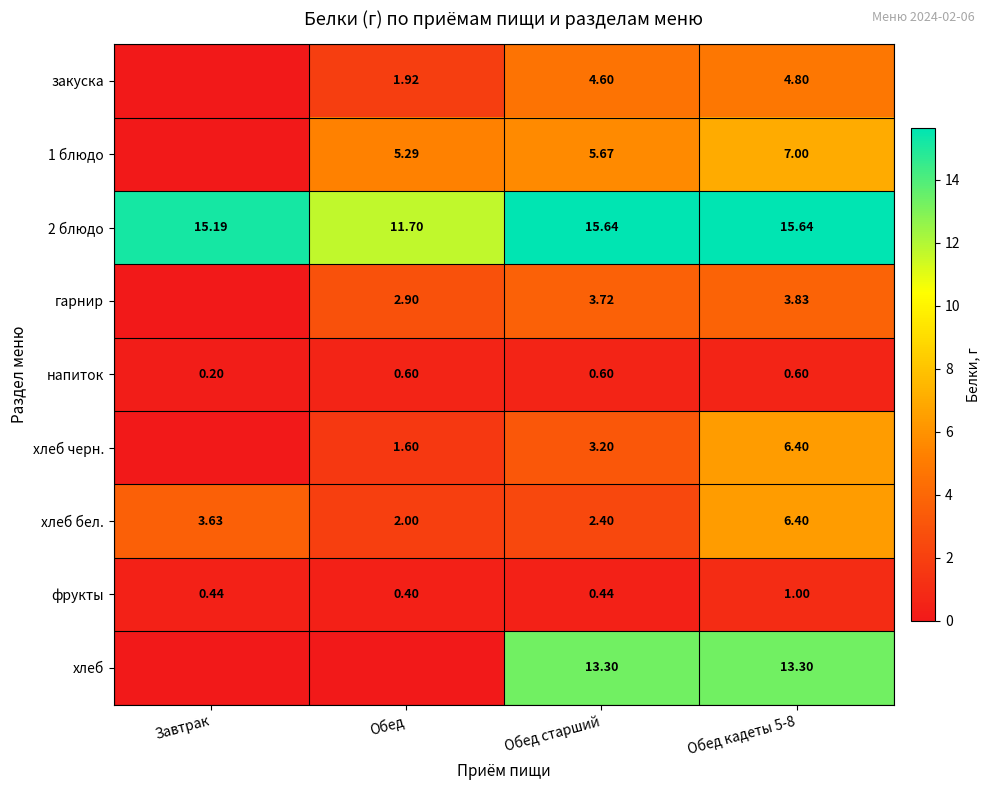

At which label does хлеб бел. first exceed 3?

Завтрак